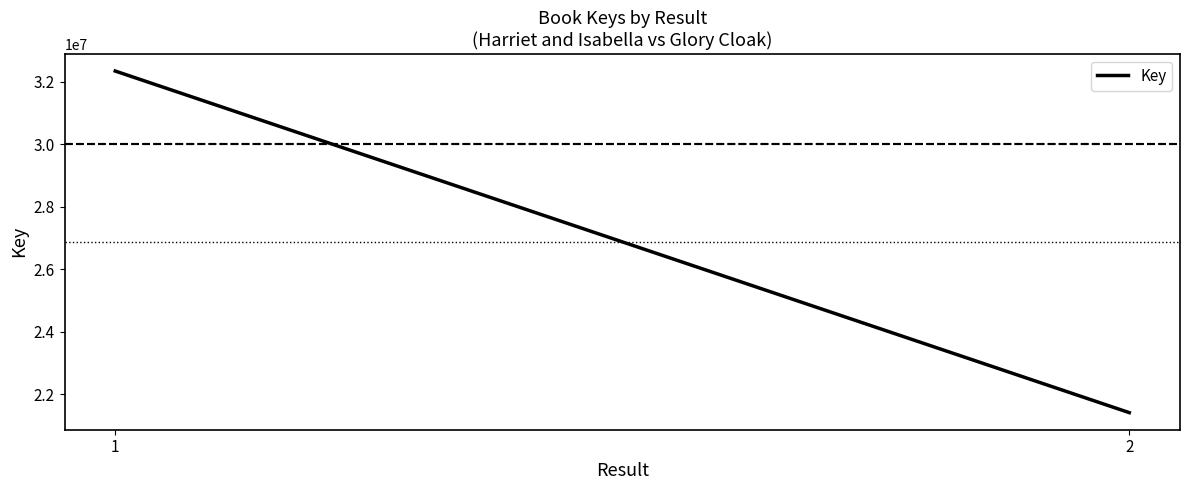

Count the number of data series in this chart.

1